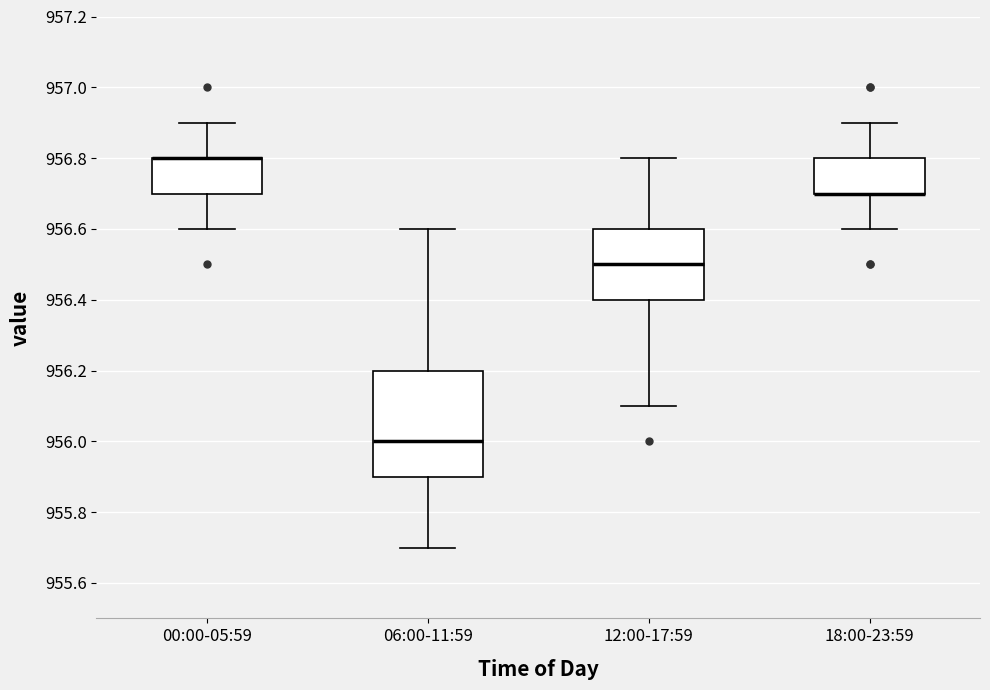

Reading left to right, read every box against the y-axis: the position of its median line, the range the box covers, and the ends of its whiskers. The values are not printed on the chart, so give them approximately, as read against the axis.

00:00-05:59: median 956.8 (drawn on the box's upper edge), box 956.7 to 956.8, whiskers 956.6 to 956.9
06:00-11:59: median 956.0, box 955.9 to 956.2, whiskers 955.7 to 956.6
12:00-17:59: median 956.5, box 956.4 to 956.6, whiskers 956.1 to 956.8
18:00-23:59: median 956.7 (drawn on the box's lower edge), box 956.7 to 956.8, whiskers 956.6 to 956.9